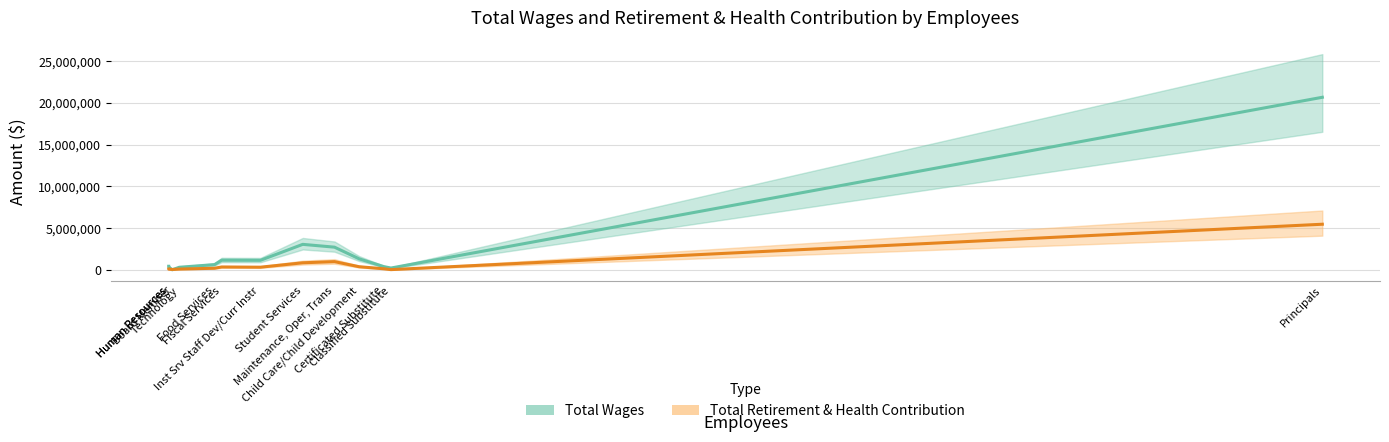

How many distinct data groups are displayed?

2